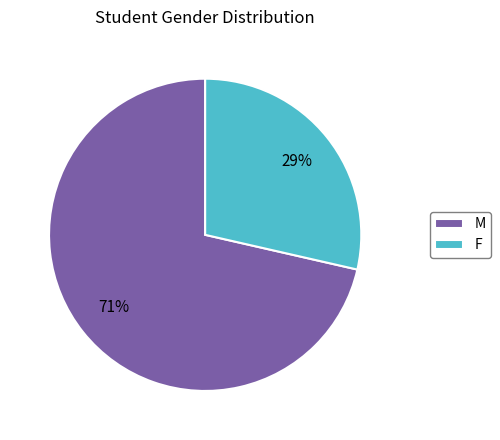

What is the smallest slice in the pie chart?

F